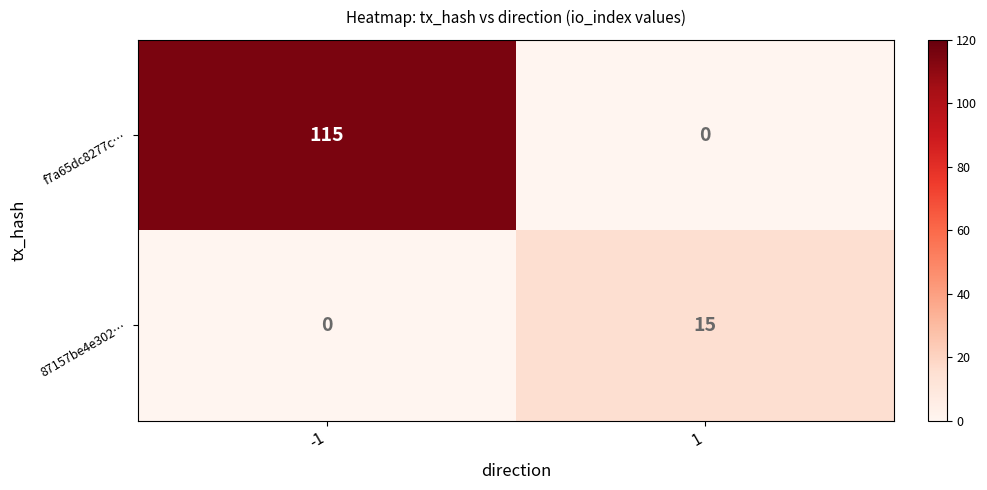

What is the difference between the highest and lowest values at 1?

15